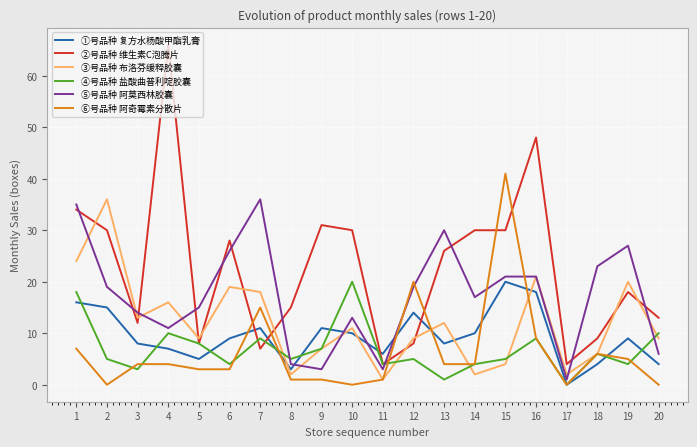

What is the difference between the maximum and minimum values in the ⑥号品种 阿奇霉素分散片 series?

41